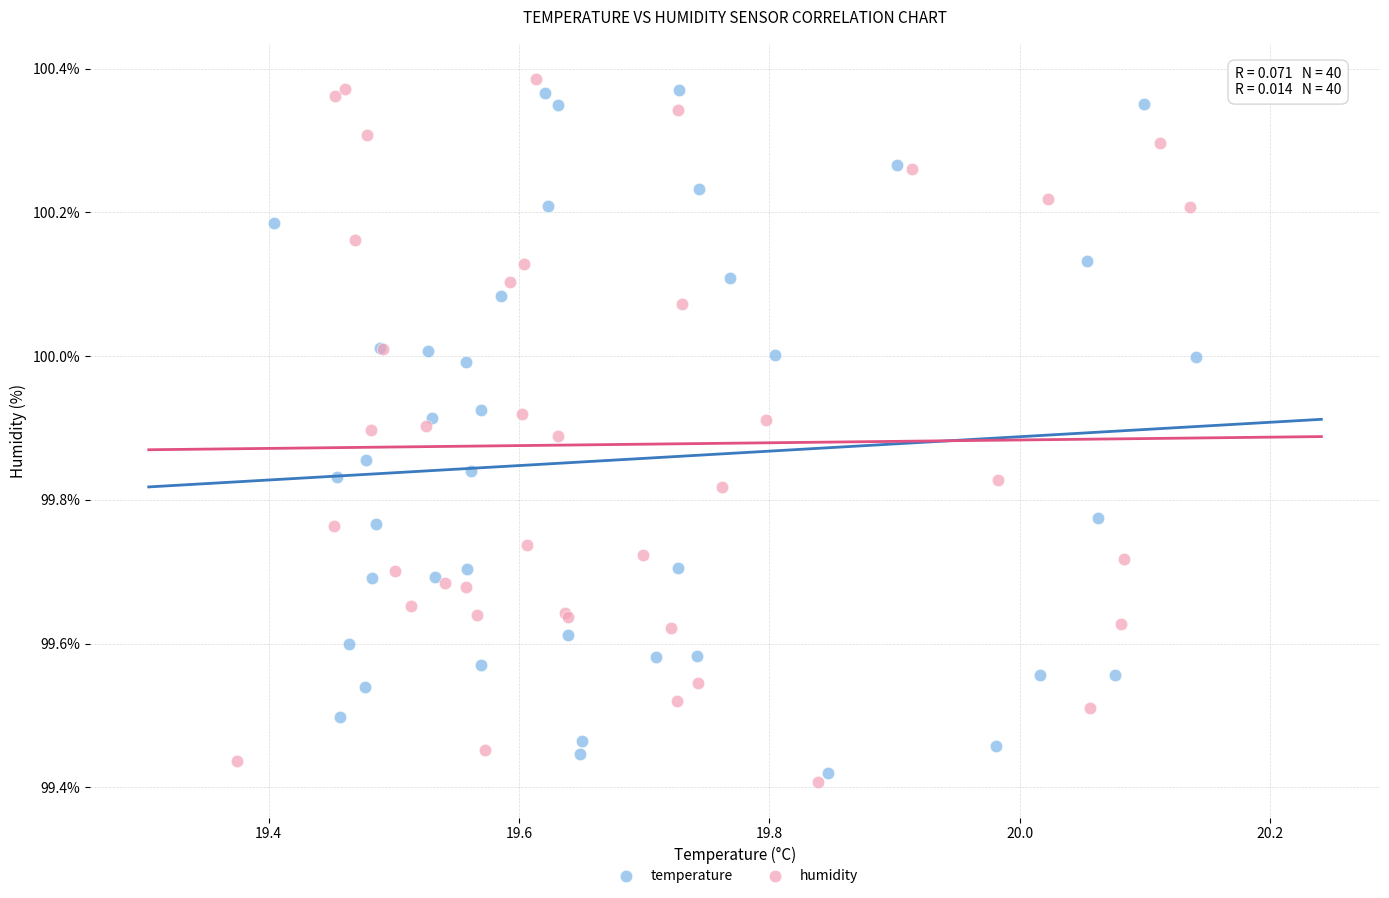

What are all the series names shown in the legend?

temperature, humidity